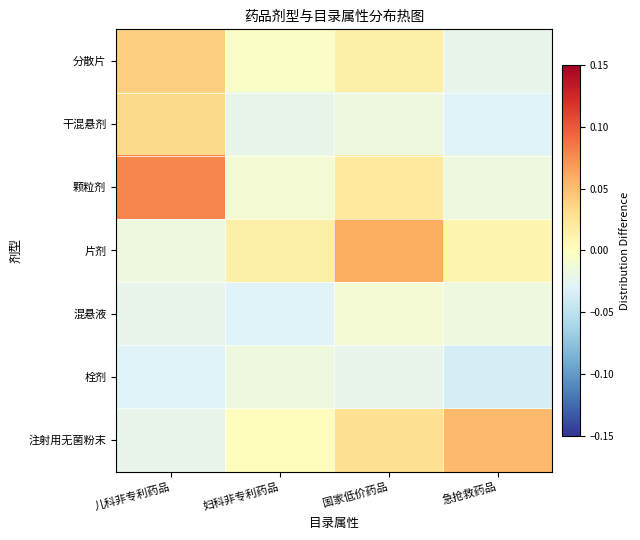

Rank the series by their maximum value, from highest to lowest.

颗粒剂, 片剂, 注射用无菌粉末, 分散片, 干混悬剂, 混悬液, 栓剂